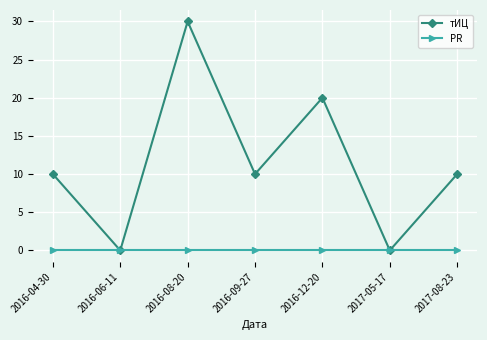

The PR series shows 0 at 2017-05-17. True or false?

True